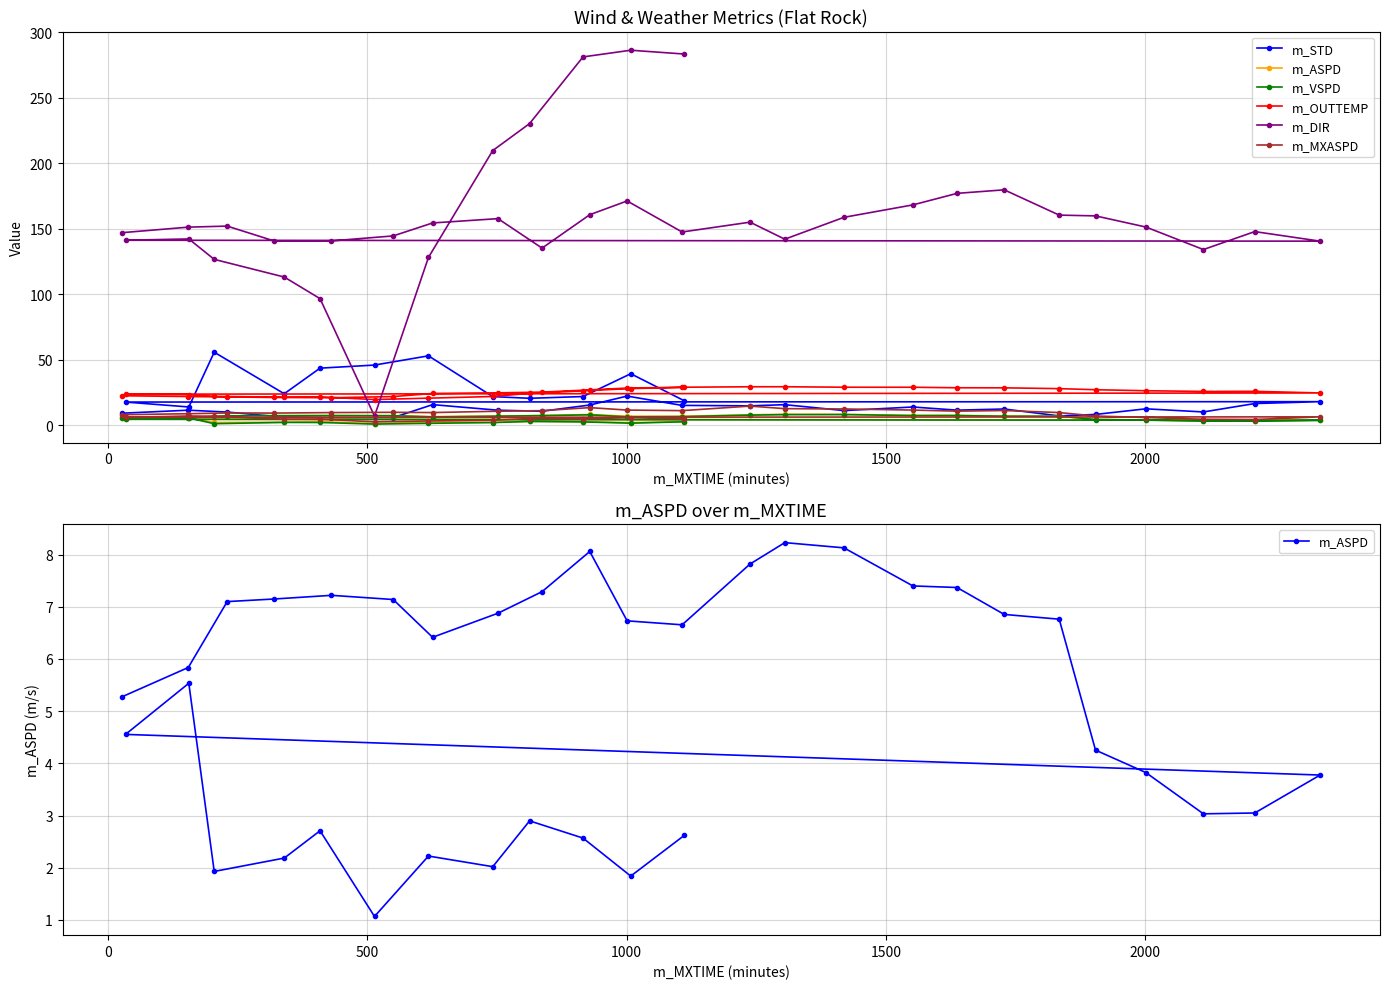

How many lines are shown in the chart?

6